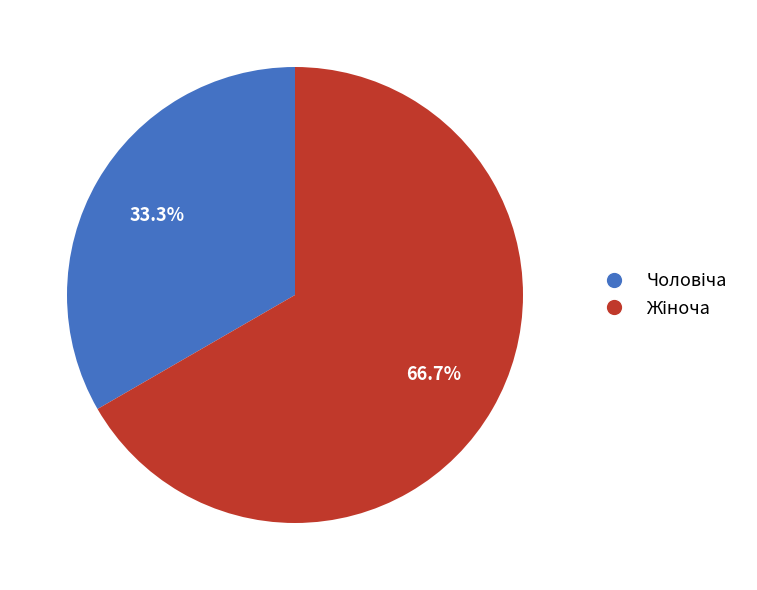

What is the change in value from Чоловіча to Жіноча?

+1